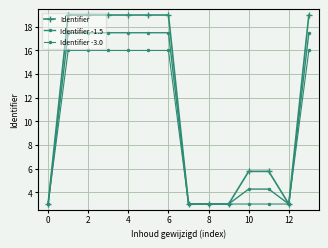

How many lines are shown in the chart?

3